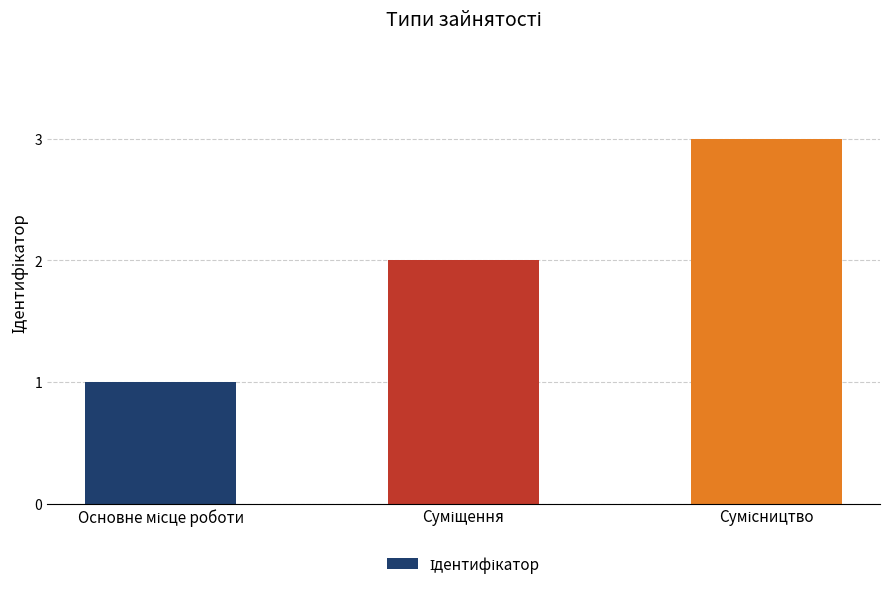

What is the greatest value displayed?

3